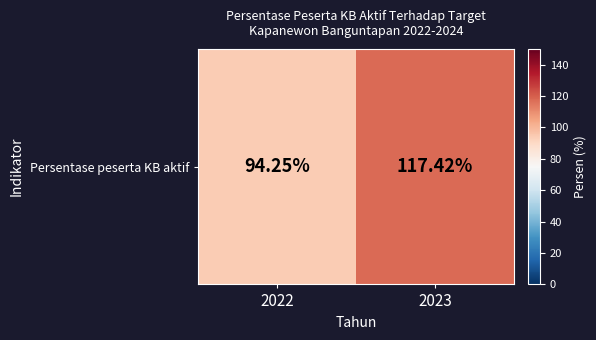

How many data points does each series have?

2